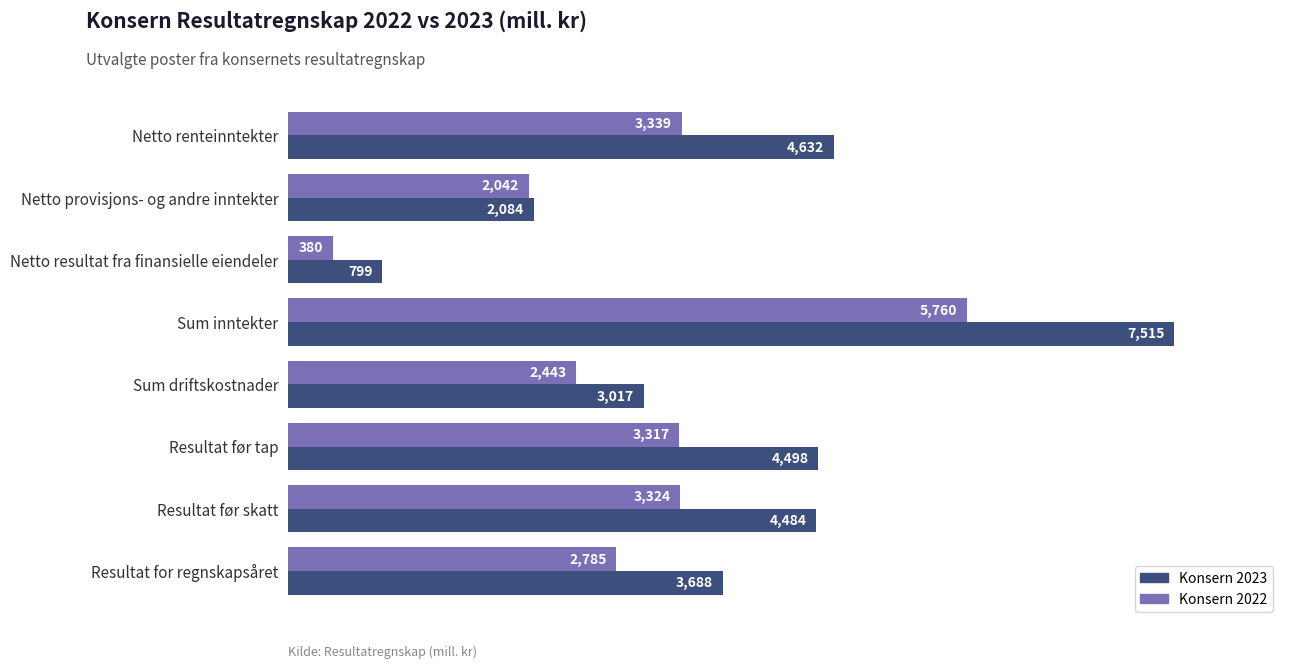

Where is Konsern 2022 nearest to the value 3070?

Resultat før tap